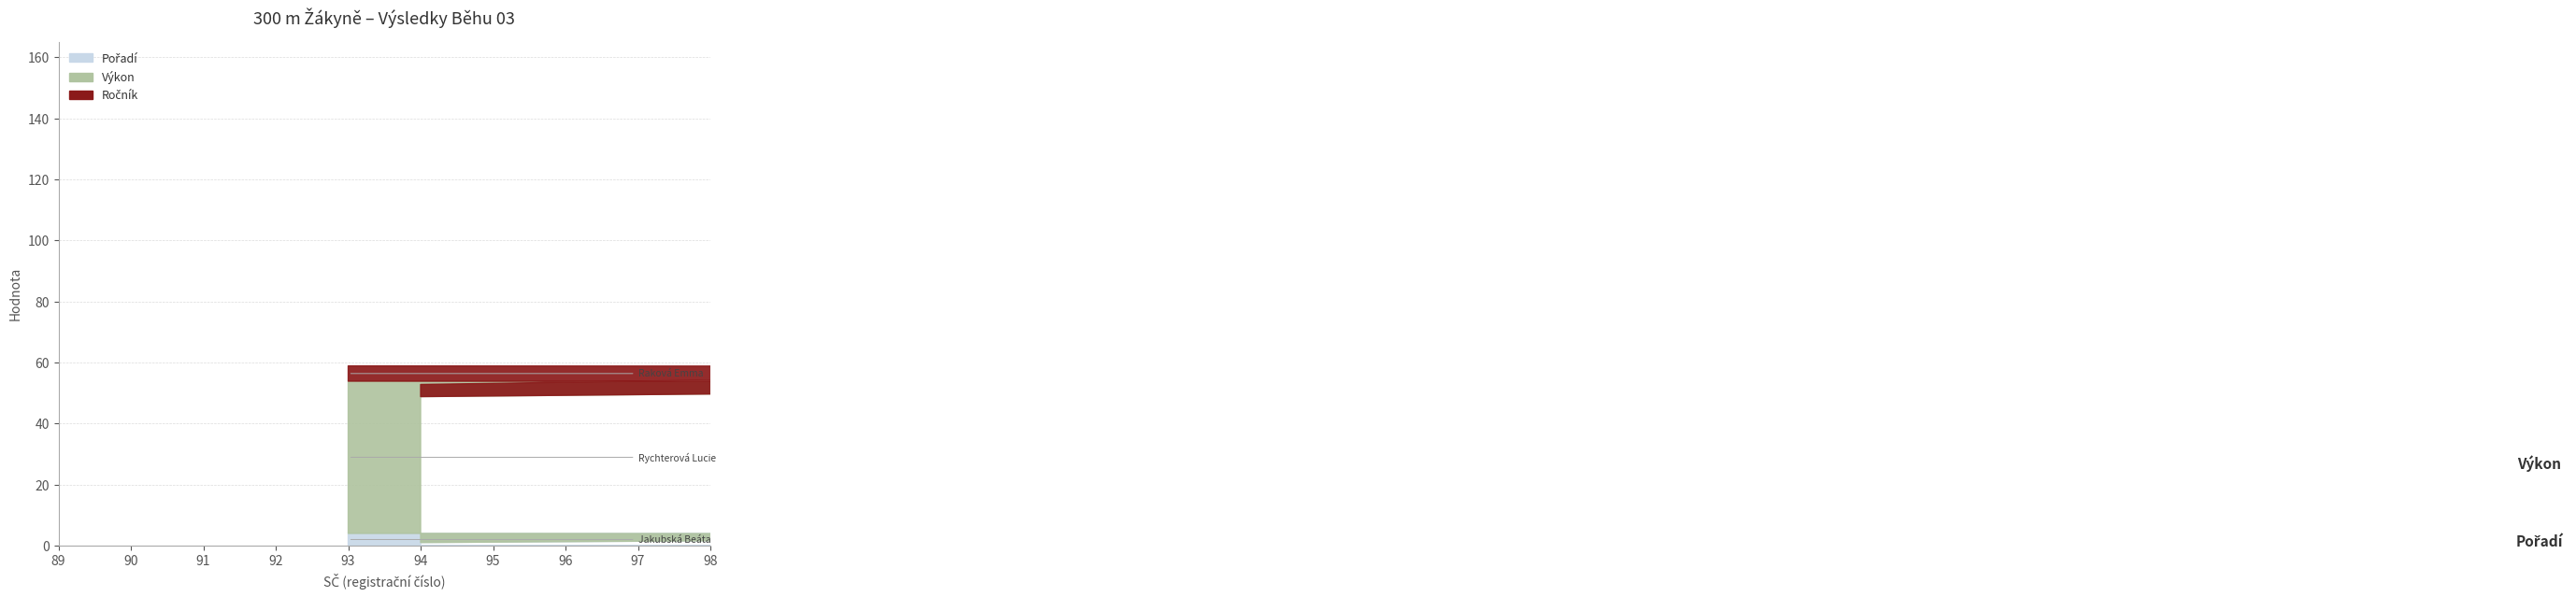

Count the number of categories in the chart.

4